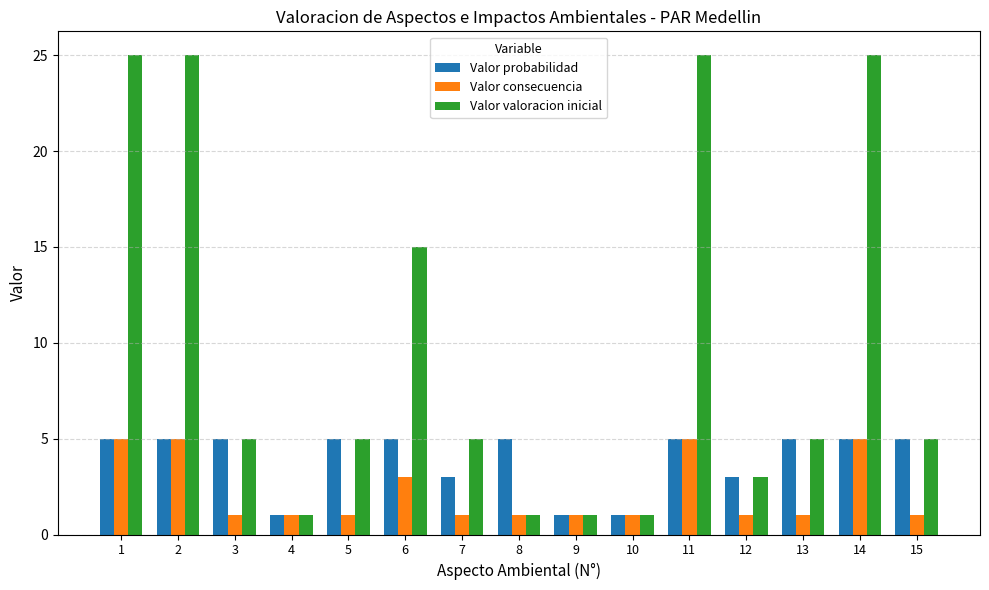

What is the spread (max minus min) of values at 6?

12